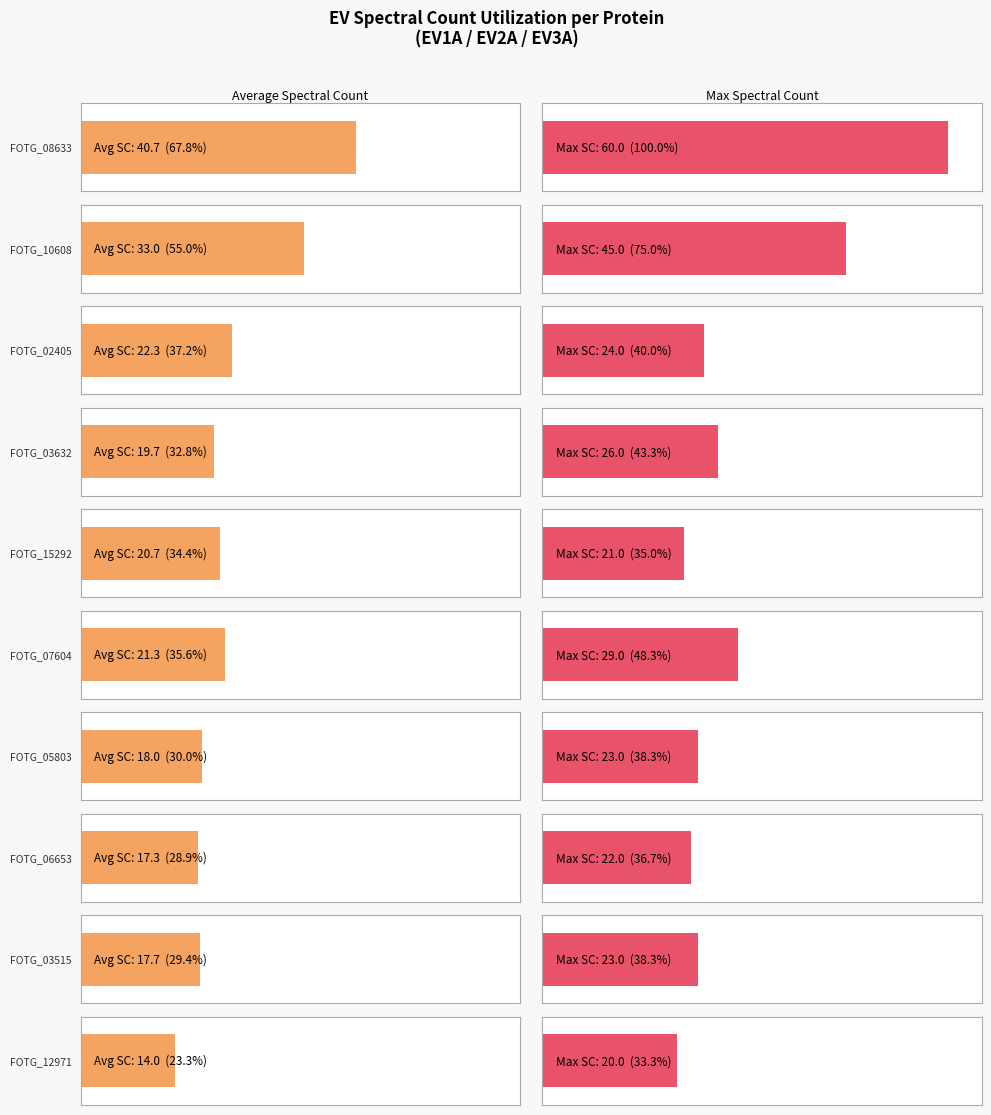

List the labels in order of EV2A_Spectral_count value, smallest first.

FOTG_12971, FOTG_03632, FOTG_10608, FOTG_06653, FOTG_05803, FOTG_15292, FOTG_03515, FOTG_02405, FOTG_07604, FOTG_08633